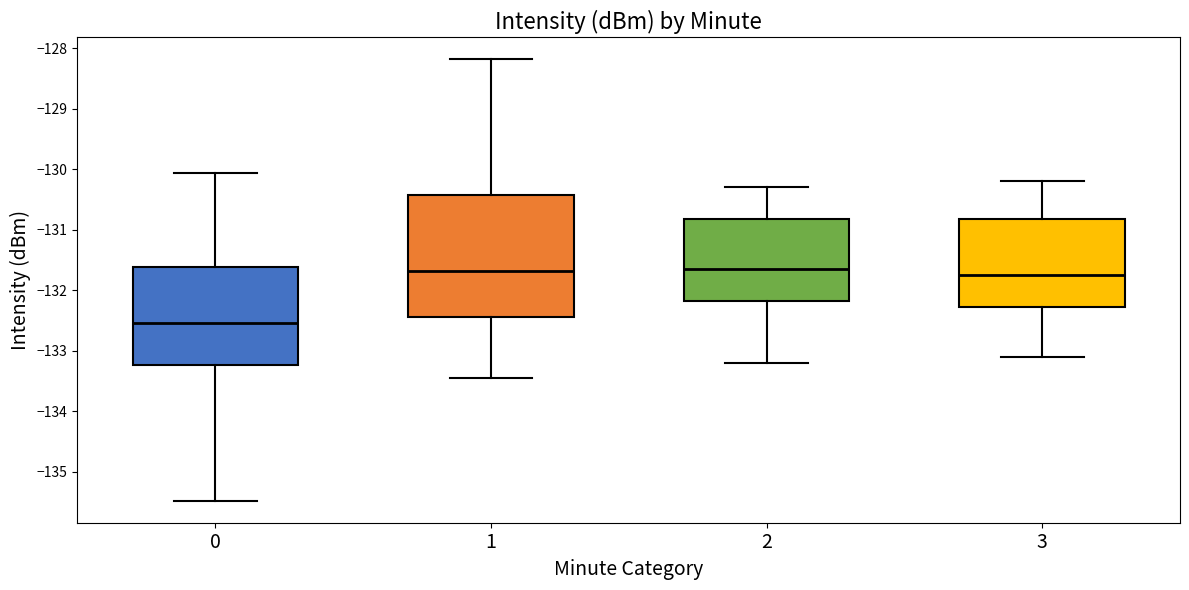

Which box is the tallest, from its lower edge to its upper edge?

1